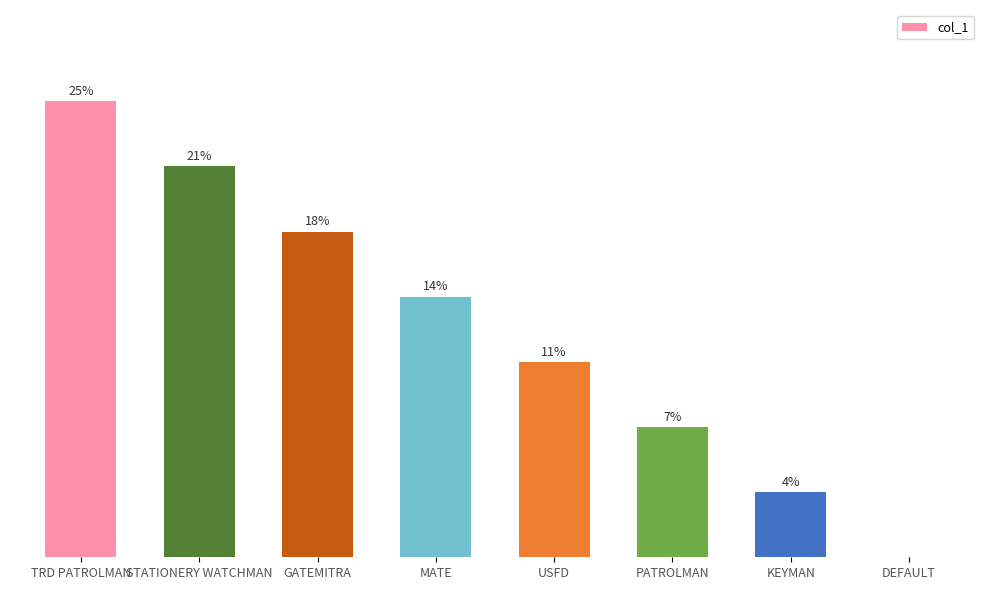

What is the change in value from GATEMITRA to KEYMAN?

-4